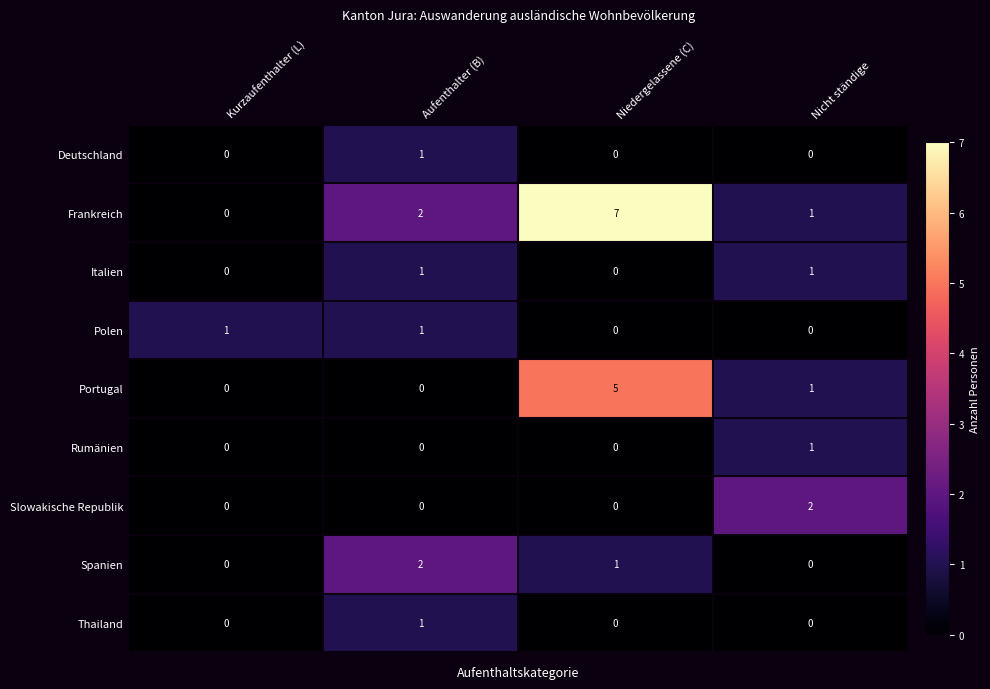

Which series has the largest total across all categories?

Frankreich